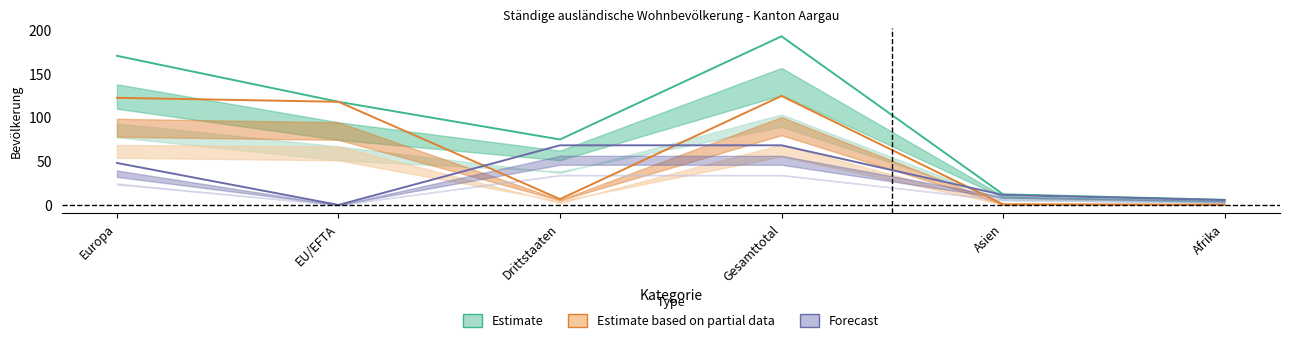

True or false: Estimate has a value of 46.4 at Europa.

False